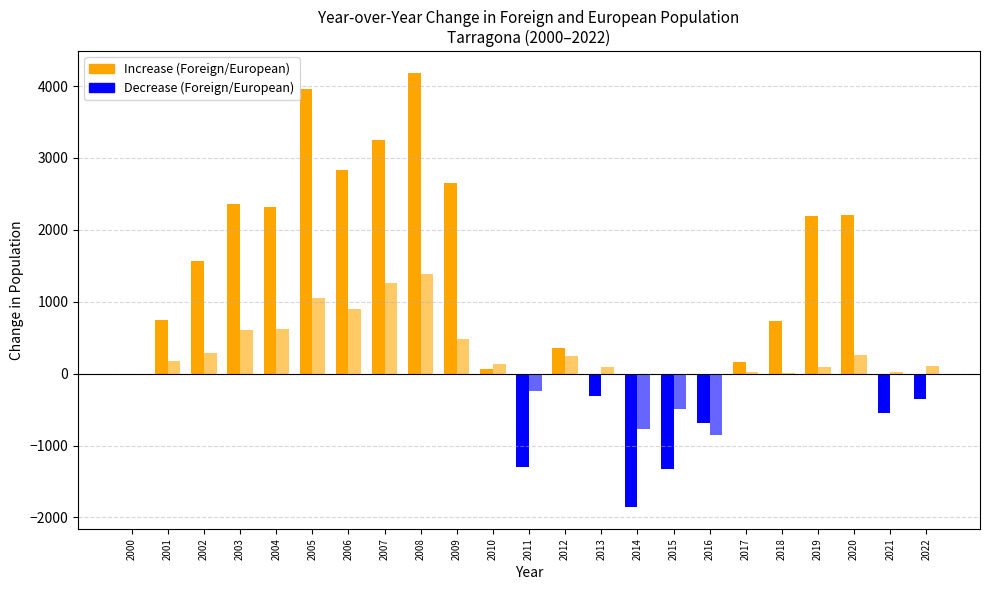

Does the chart contain stacked bars?

No